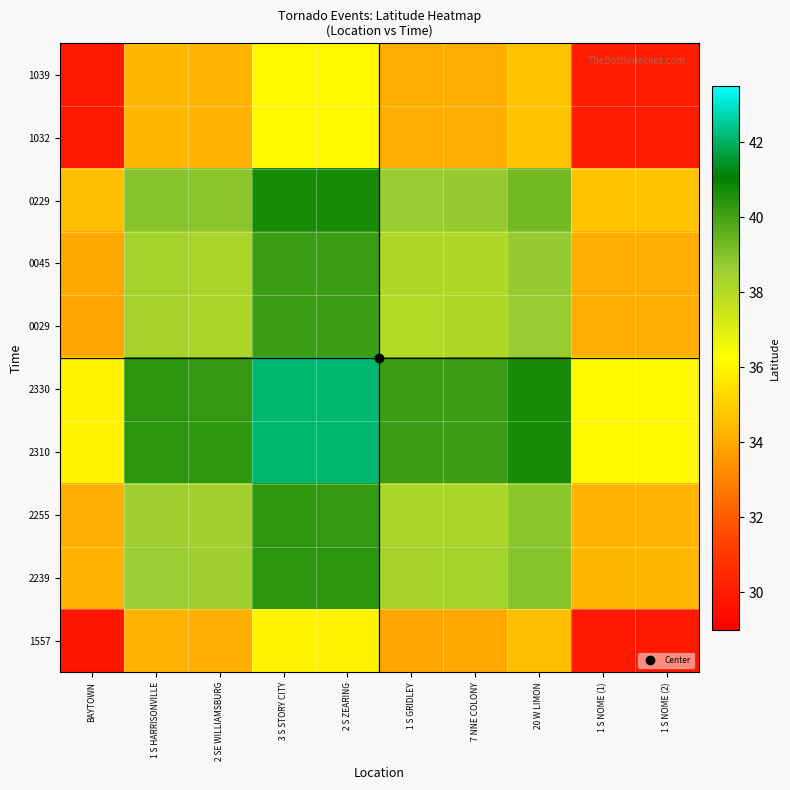

Reading left to right, list all the values displayed in this chart.

1557: BAYTOWN=29.8	1 S HARRISONVILLE=34.2	2 SE WILLIAMSBURG=34.1	3 S STORY CITY=35.9	2 S ZEARING=35.9	1 S GRIDLEY=33.9	7 NNE COLONY=34.0	20 W LIMON=34.5	1 S NOME (1)=29.9	1 S NOME (2)=29.9
2239: BAYTOWN=34.2	1 S HARRISONVILLE=38.6	2 SE WILLIAMSBURG=38.5	3 S STORY CITY=40.4	2 S ZEARING=40.4	1 S GRIDLEY=38.4	7 NNE COLONY=38.4	20 W LIMON=39.0	1 S NOME (1)=34.3	1 S NOME (2)=34.3
2255: BAYTOWN=34.1	1 S HARRISONVILLE=38.5	2 SE WILLIAMSBURG=38.5	3 S STORY CITY=40.3	2 S ZEARING=40.3	1 S GRIDLEY=38.3	7 NNE COLONY=38.3	20 W LIMON=38.9	1 S NOME (1)=34.2	1 S NOME (2)=34.2
2310: BAYTOWN=35.9	1 S HARRISONVILLE=40.4	2 SE WILLIAMSBURG=40.3	3 S STORY CITY=42.1	2 S ZEARING=42.1	1 S GRIDLEY=40.1	7 NNE COLONY=40.2	20 W LIMON=40.7	1 S NOME (1)=36.1	1 S NOME (2)=36.1
2330: BAYTOWN=35.9	1 S HARRISONVILLE=40.4	2 SE WILLIAMSBURG=40.3	3 S STORY CITY=42.1	2 S ZEARING=42.1	1 S GRIDLEY=40.1	7 NNE COLONY=40.2	20 W LIMON=40.7	1 S NOME (1)=36.1	1 S NOME (2)=36.1
0029: BAYTOWN=33.9	1 S HARRISONVILLE=38.4	2 SE WILLIAMSBURG=38.3	3 S STORY CITY=40.1	2 S ZEARING=40.1	1 S GRIDLEY=38.1	7 NNE COLONY=38.1	20 W LIMON=38.7	1 S NOME (1)=34.0	1 S NOME (2)=34.0
0045: BAYTOWN=34.0	1 S HARRISONVILLE=38.4	2 SE WILLIAMSBURG=38.3	3 S STORY CITY=40.2	2 S ZEARING=40.2	1 S GRIDLEY=38.1	7 NNE COLONY=38.2	20 W LIMON=38.7	1 S NOME (1)=34.1	1 S NOME (2)=34.1
0229: BAYTOWN=34.5	1 S HARRISONVILLE=39.0	2 SE WILLIAMSBURG=38.9	3 S STORY CITY=40.7	2 S ZEARING=40.7	1 S GRIDLEY=38.7	7 NNE COLONY=38.7	20 W LIMON=39.3	1 S NOME (1)=34.6	1 S NOME (2)=34.6
1032: BAYTOWN=29.9	1 S HARRISONVILLE=34.3	2 SE WILLIAMSBURG=34.2	3 S STORY CITY=36.1	2 S ZEARING=36.1	1 S GRIDLEY=34.0	7 NNE COLONY=34.1	20 W LIMON=34.6	1 S NOME (1)=30.0	1 S NOME (2)=30.0
1039: BAYTOWN=29.9	1 S HARRISONVILLE=34.3	2 SE WILLIAMSBURG=34.2	3 S STORY CITY=36.1	2 S ZEARING=36.1	1 S GRIDLEY=34.0	7 NNE COLONY=34.1	20 W LIMON=34.6	1 S NOME (1)=30.0	1 S NOME (2)=30.0